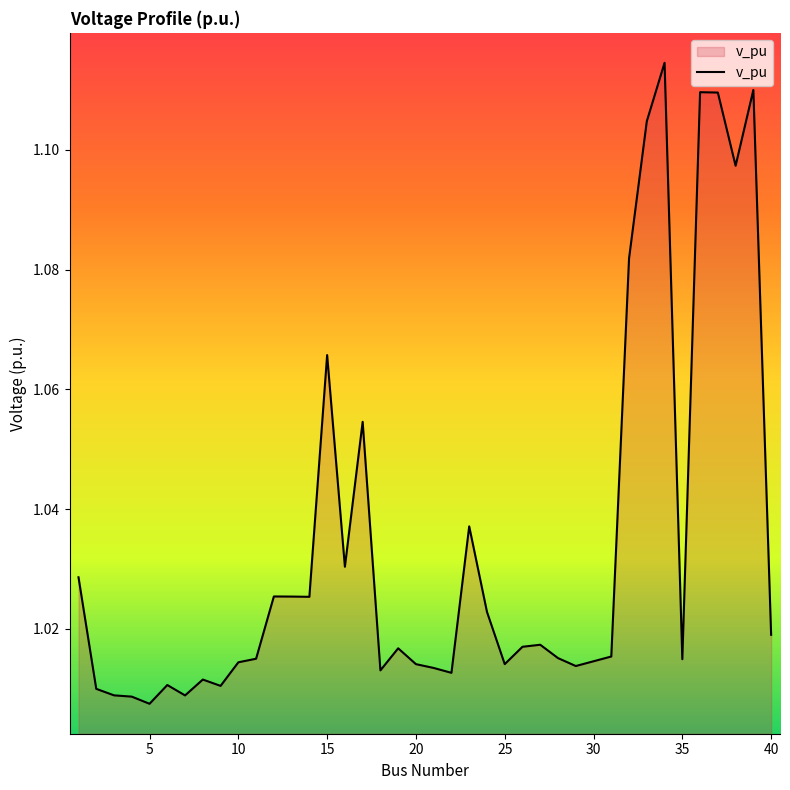

Reading right to left, transcribe all the data shown in this chart.

40=1.0	39=1.1	38=1.1	37=1.1	36=1.1	35=1.0	34=1.1	33=1.1	32=1.1	31=1.0	30=1.0	29=1.0	28=1.0	27=1.0	26=1.0	25=1.0	24=1.0	23=1.0	22=1.0	21=1.0	20=1.0	19=1.0	18=1.0	17=1.1	16=1.0	15=1.1	14=1.0	13=1.0	12=1.0	11=1.0	10=1.0	9=1.0	8=1.0	7=1.0	6=1.0	5=1.0	4=1.0	3=1.0	2=1.0	1=1.0